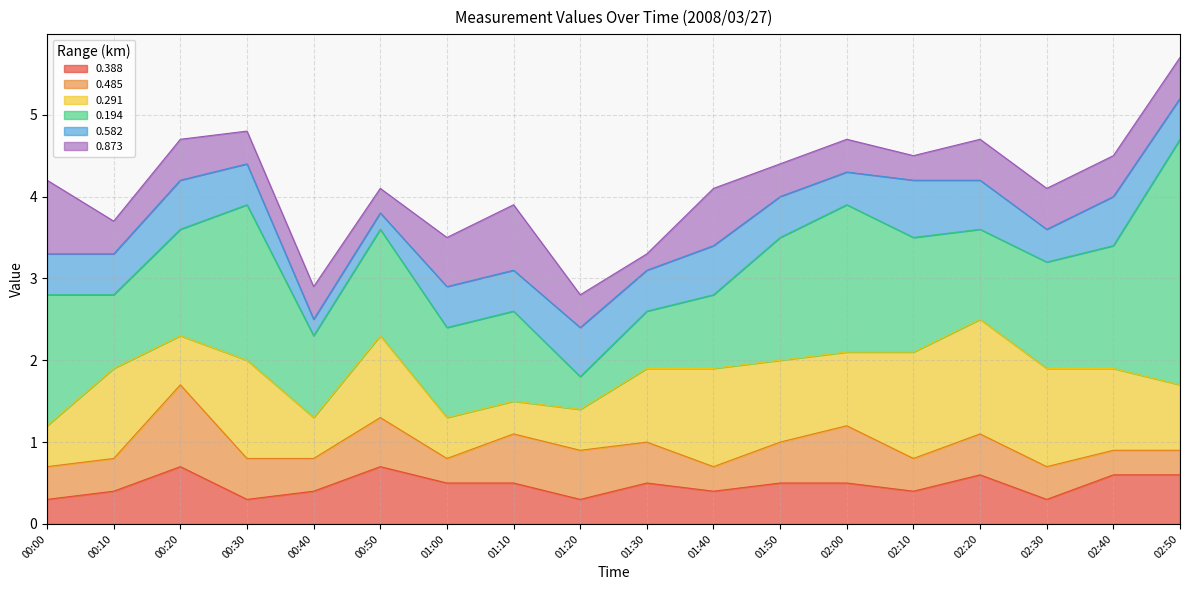

The value of 0.582 at 01:20 is 0.9. True or false?

False